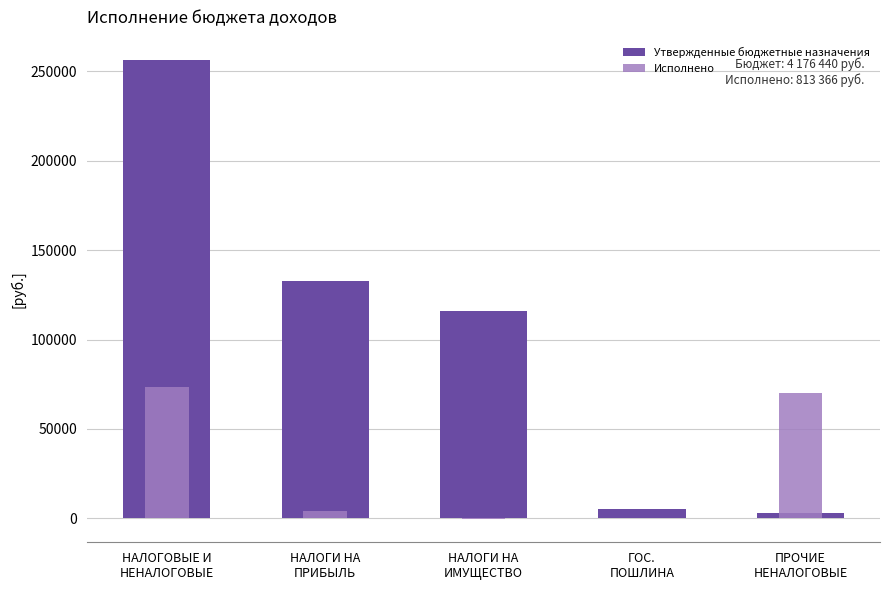

What is the label of the 1st bar from the right?

ПРОЧИЕ
НЕНАЛОГОВЫЕ